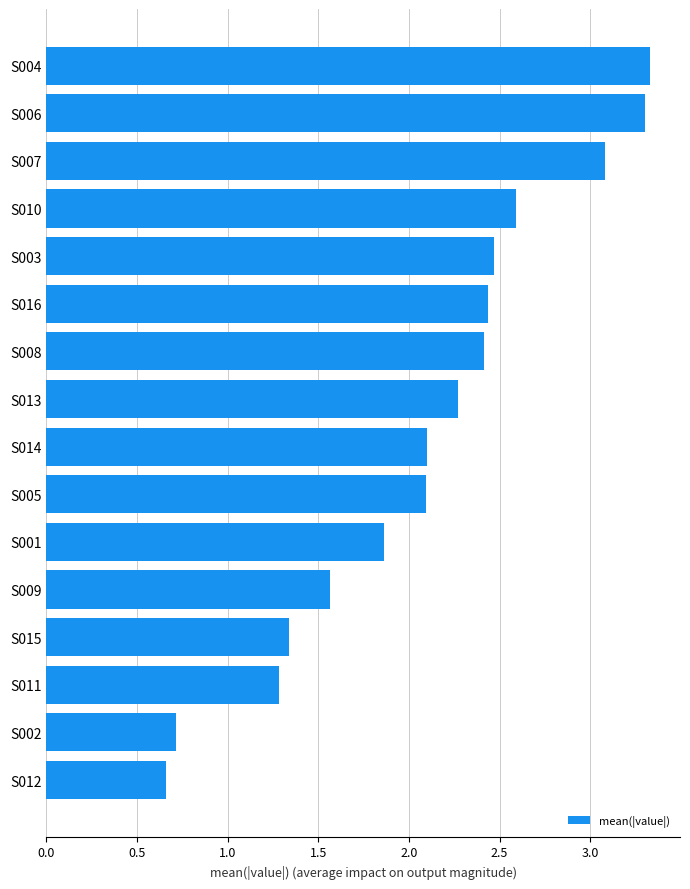

Are the bars grouped side by side (vs. stacked)?

No